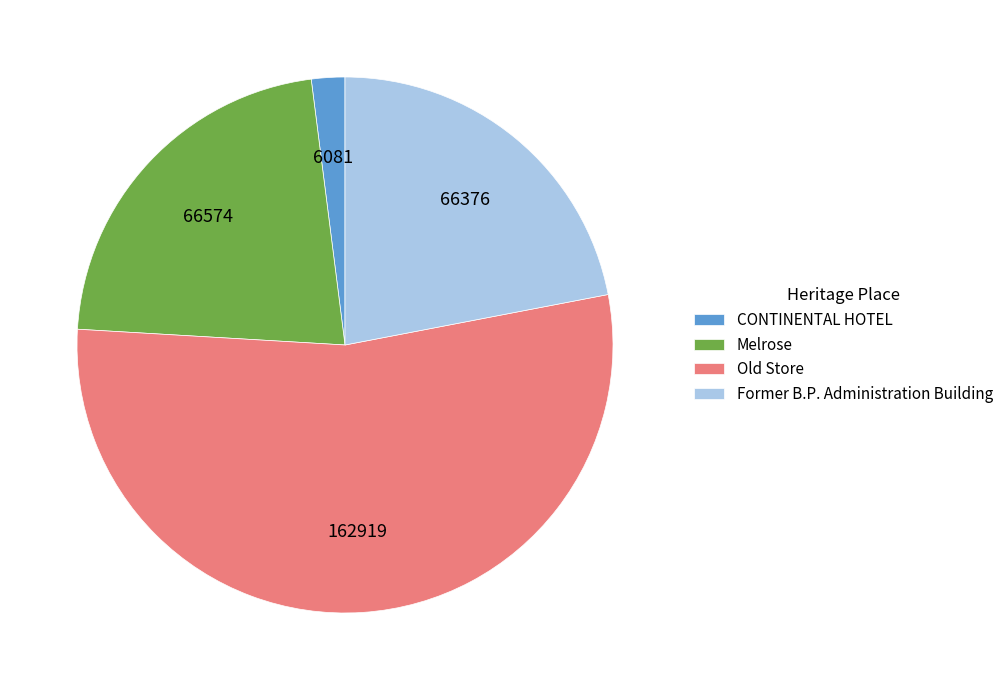

How many slices are in this pie chart?

4